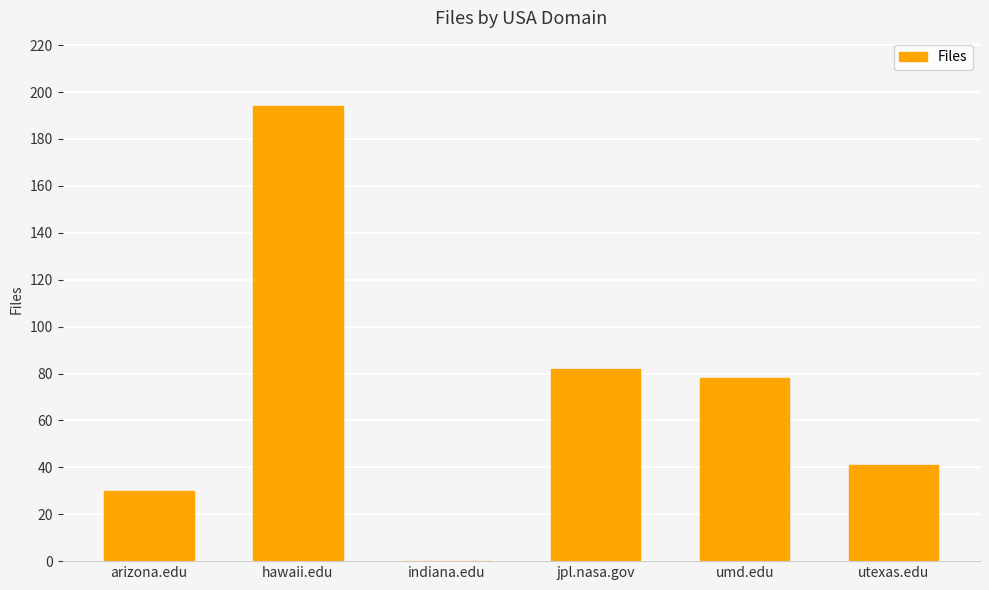

At which category does the chart reach its peak across all series?

hawaii.edu